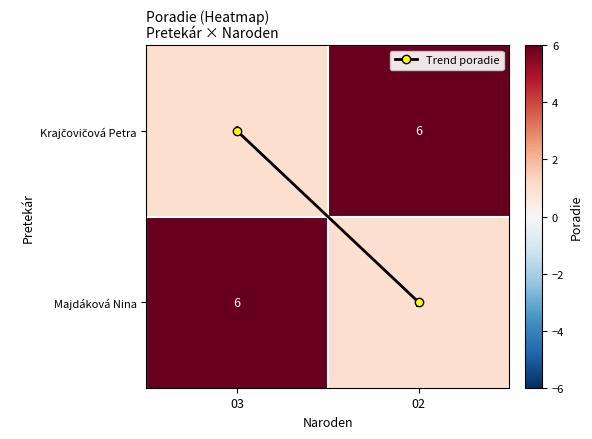

What is the sum of the Majdáková Nina values at 03 and 02?

7